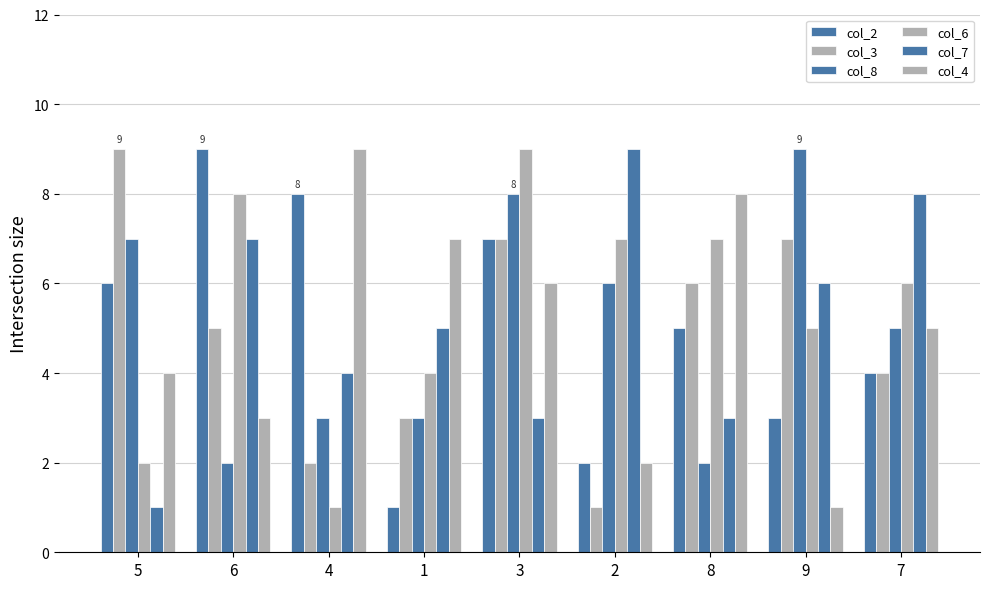

How many data points does each series have?

9